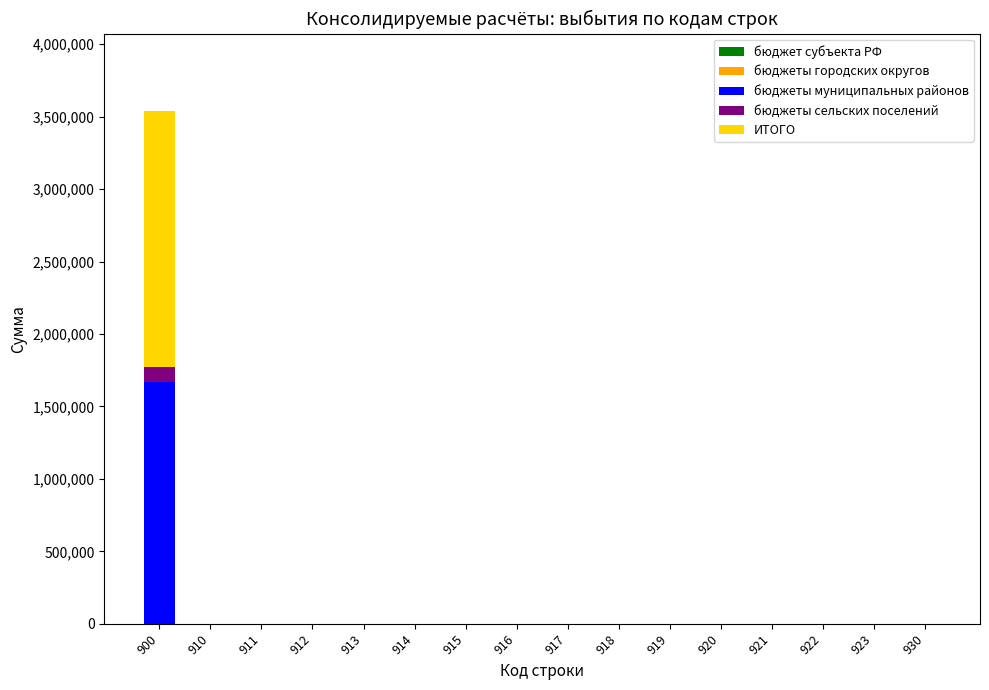

Does the chart contain stacked bars?

Yes